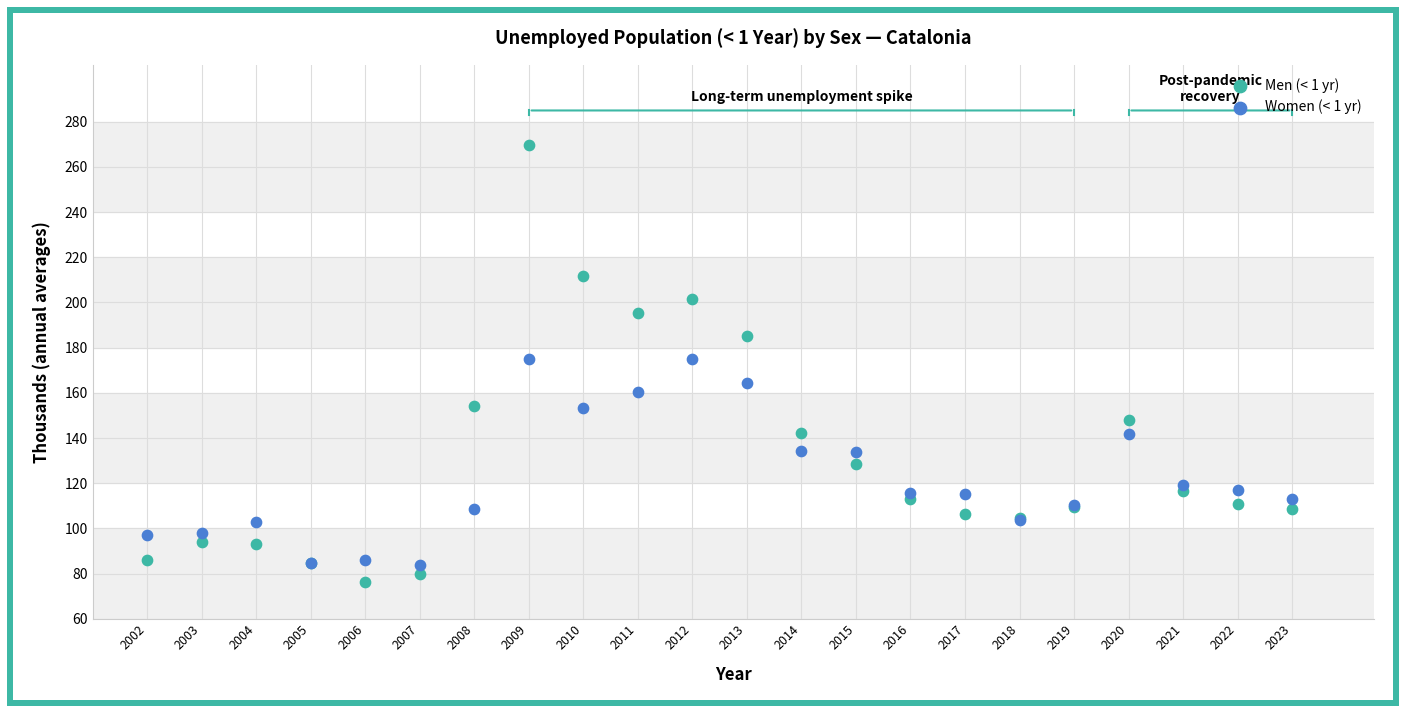

Which series has the widest spread of Y values?

Men (< 1 yr)